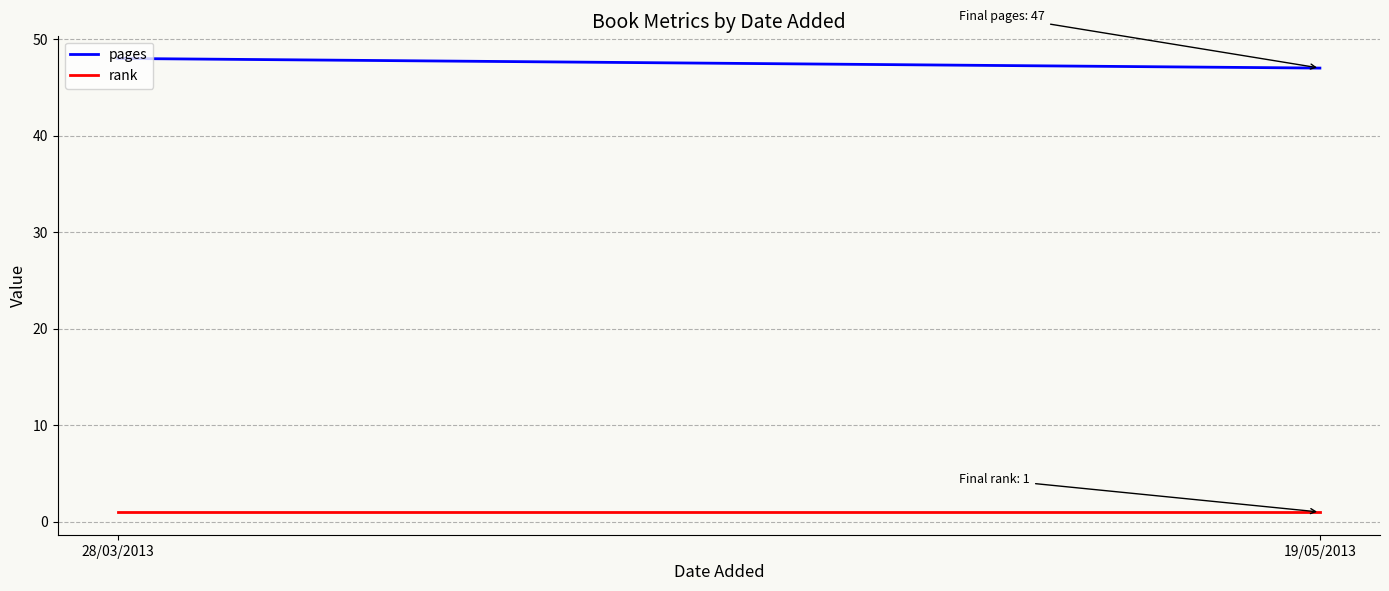

What is the label of the 1st point from the left?

28/03/2013